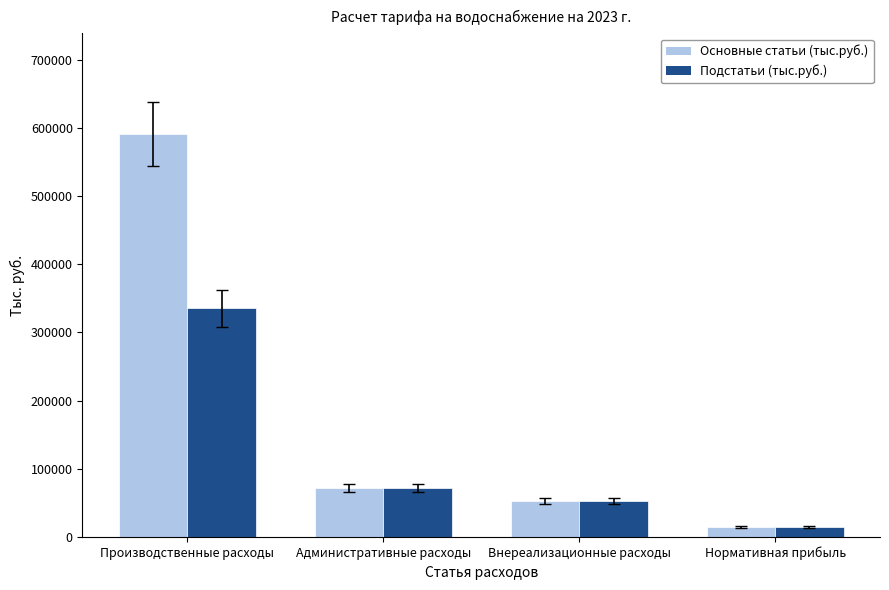

What is the approximate value of Основные статьи (тыс.руб.) at Административные расходы?

71742.3